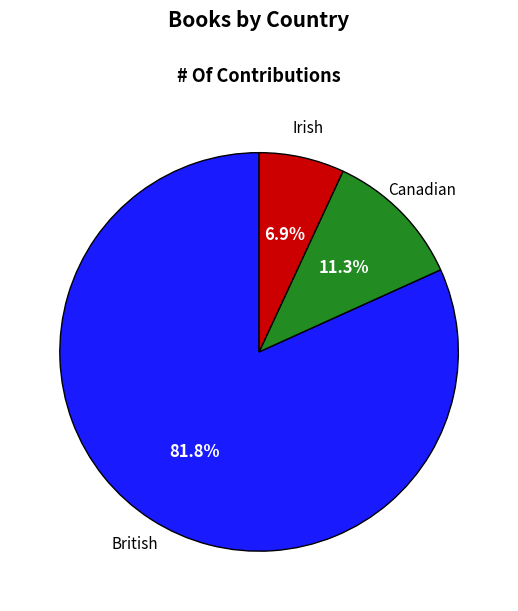

Rank the categories by value from highest to lowest.

British, Canadian, Irish